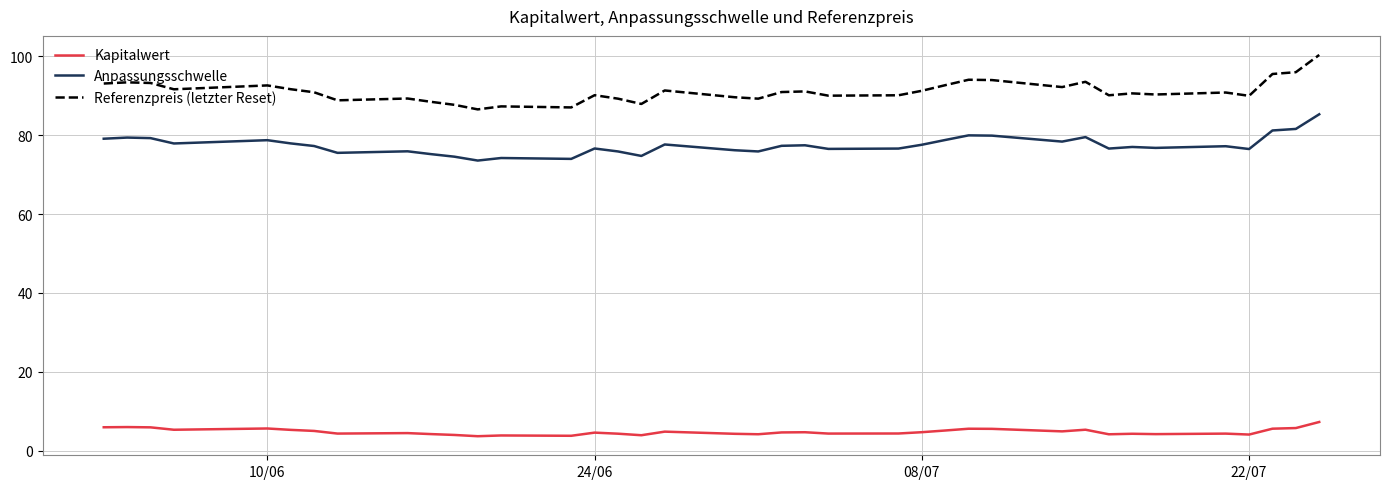

True or false: Kapitalwert and Referenzpreis (letzter Reset) intersect in this chart.

False